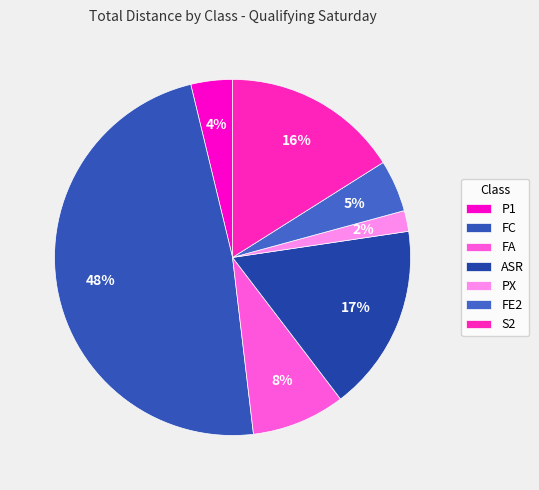

Is it true that S2 is 19% of the pie?

False